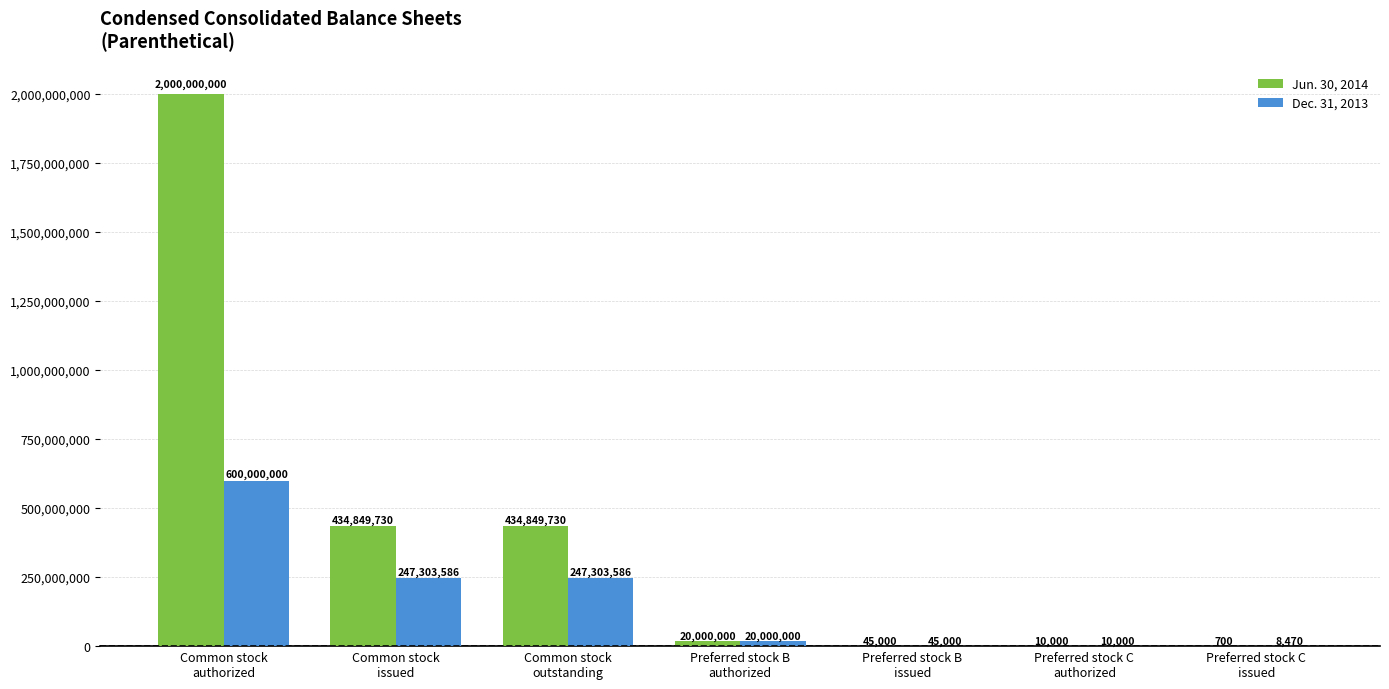

At which category is the sum across all series the highest?

Common stock
authorized